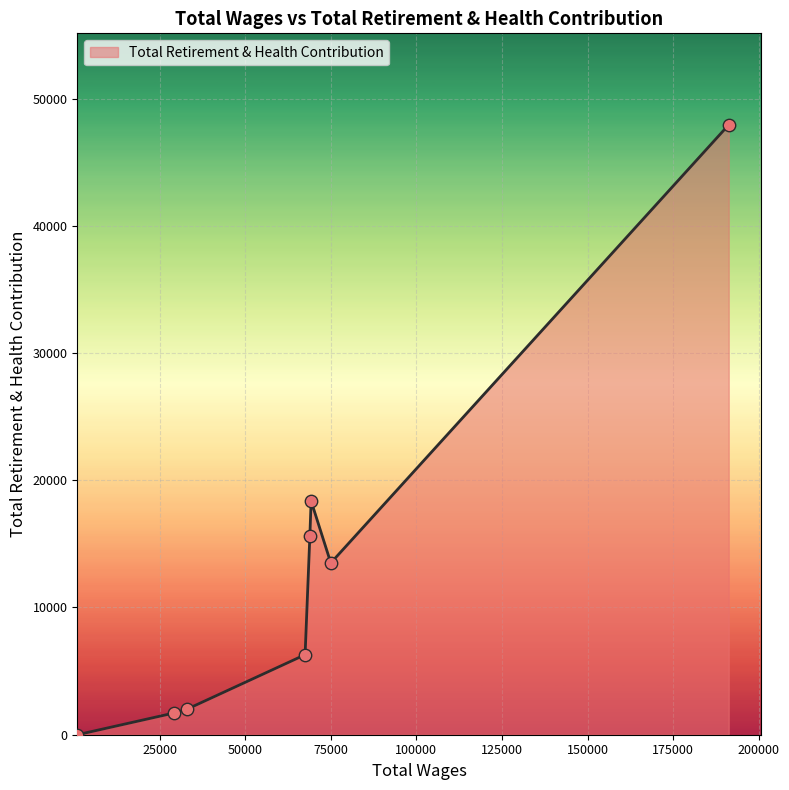

True or false: the data has more than 2 interior local peaks.

False